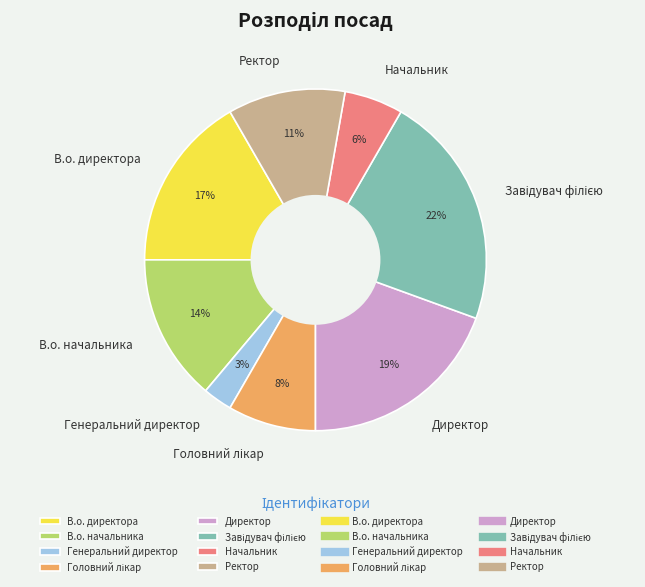

Do Генеральний директор and Ректор together represent more than half of the pie?

No